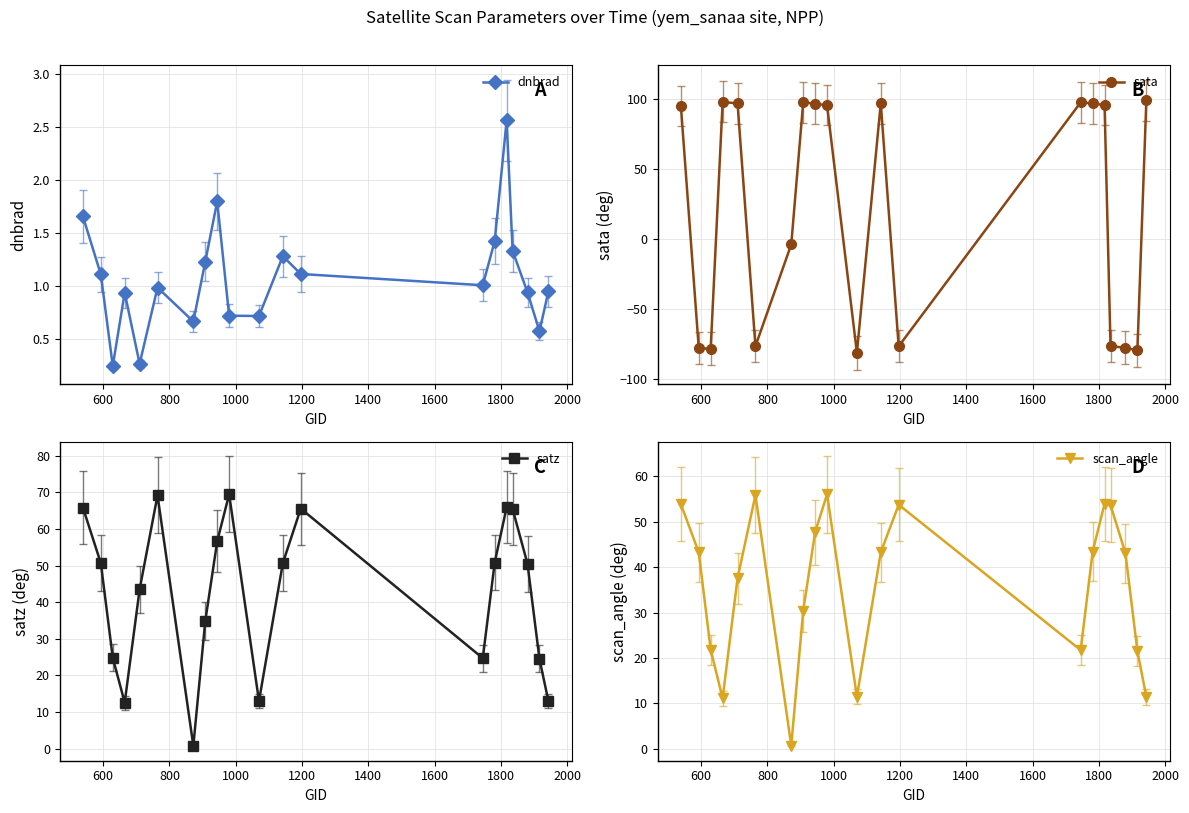

True or false: dnbrad has more than 2 points higher than both neighbors.

True